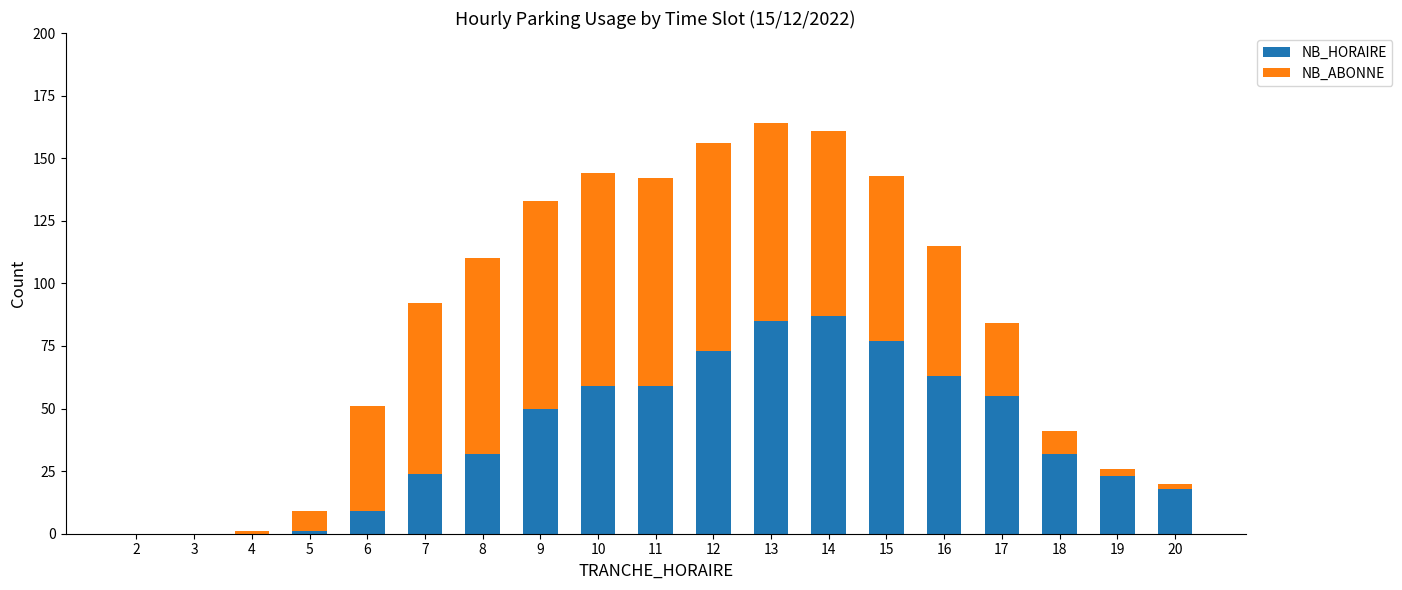

What is the total value across all series at 13?

164